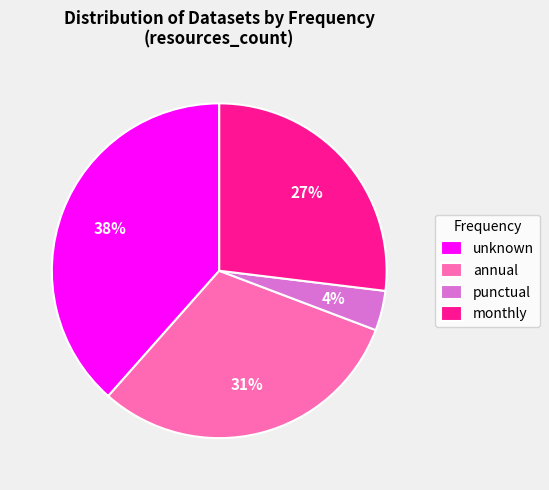

Is it true that monthly is 15% of the pie?

False